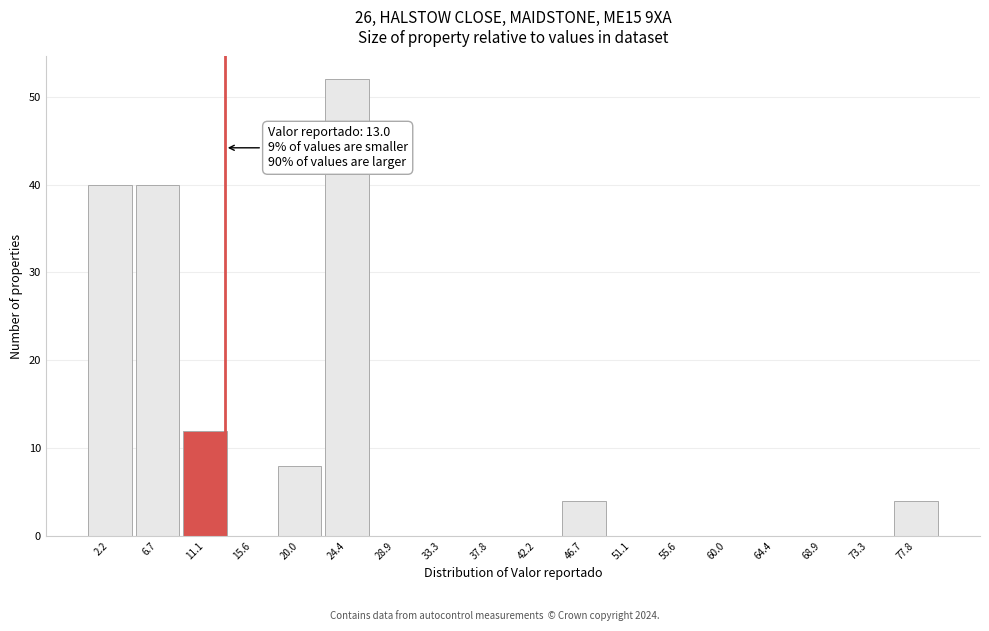

Over which range of the x-axis is the bar tallest?

22.0 to 26.5